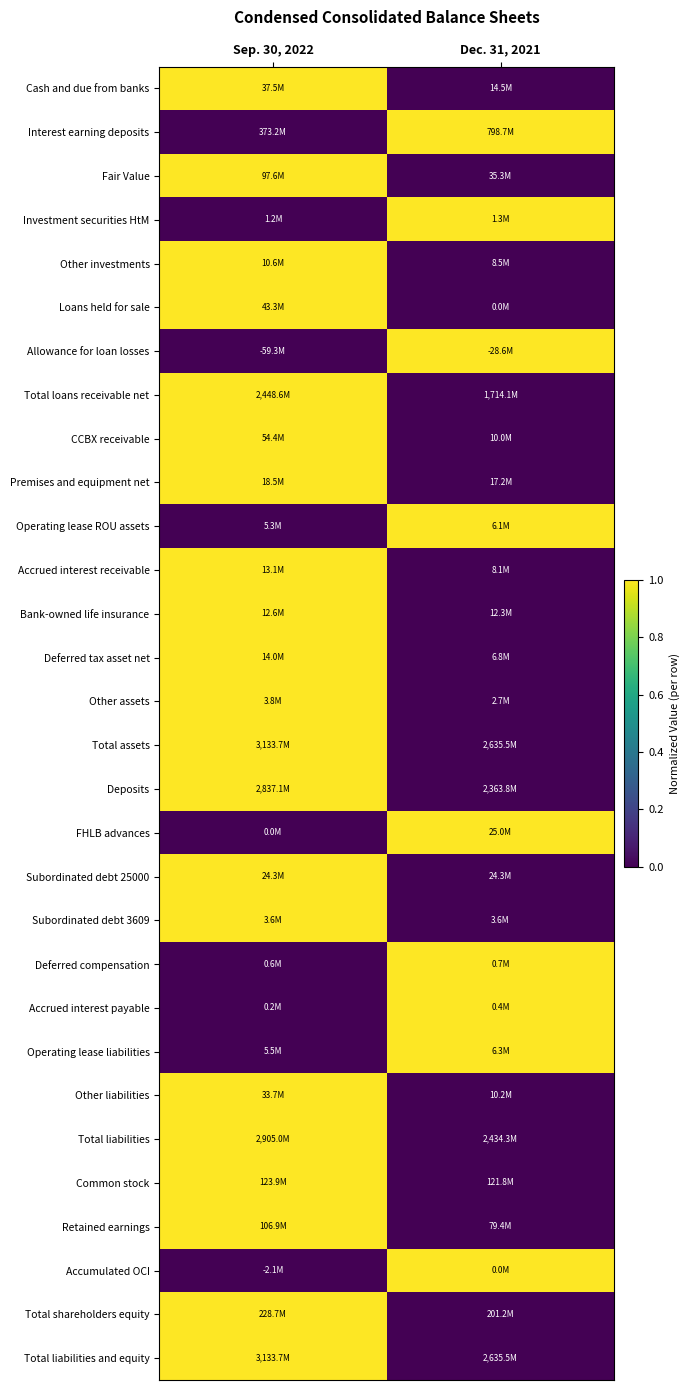

At which category is the sum across all series the highest?

Sep. 30, 2022